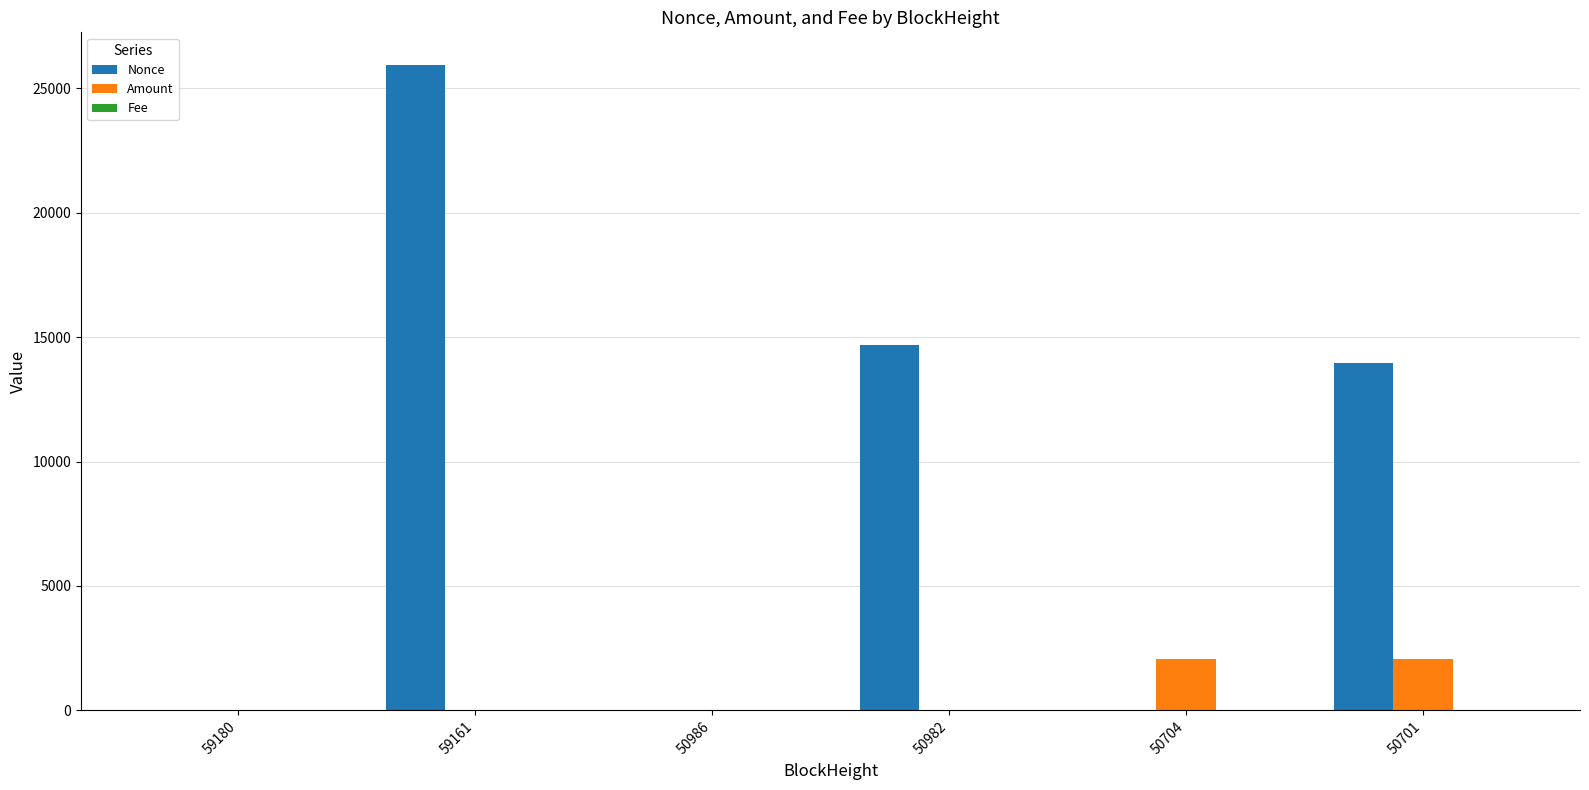

Which series has the largest range (max minus min)?

Nonce